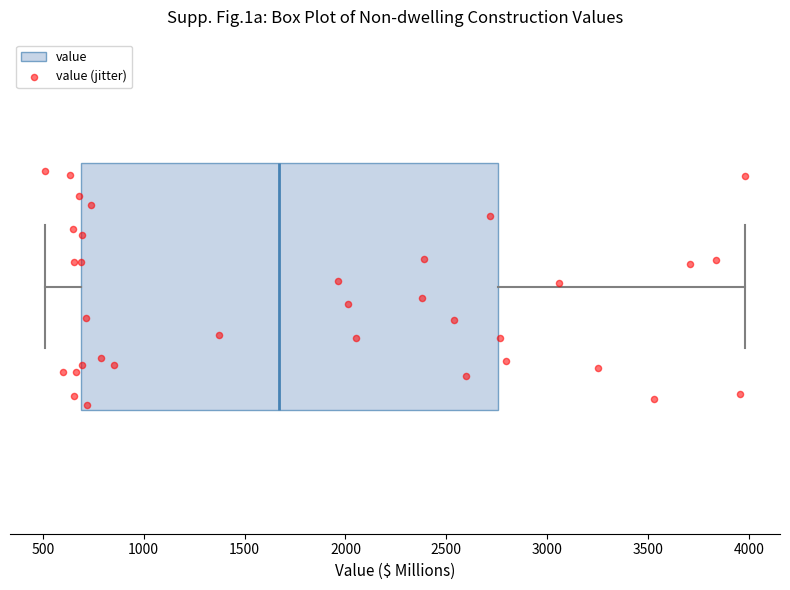

Transcribe this box plot: give where the median line is, the range the box spans, and where the two whiskers end, as read against the x-axis. The values are not printed on the chart, so give them approximately, as read against the axis.

median 1650, box 700 to 2750, whiskers 500 to 4000